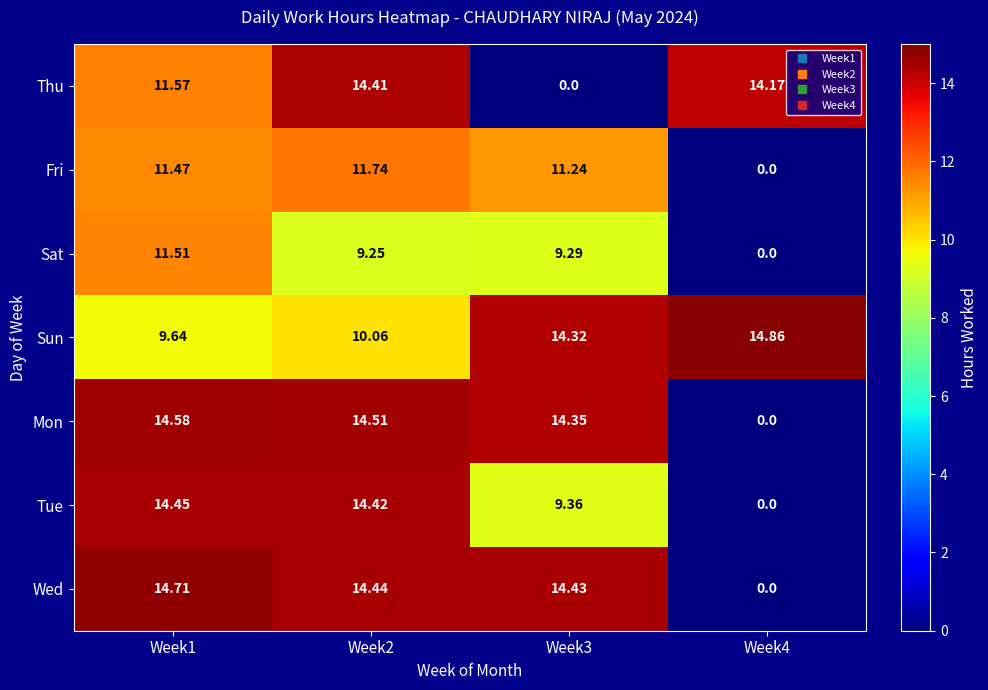

Which series has the largest total across all categories?

Sun